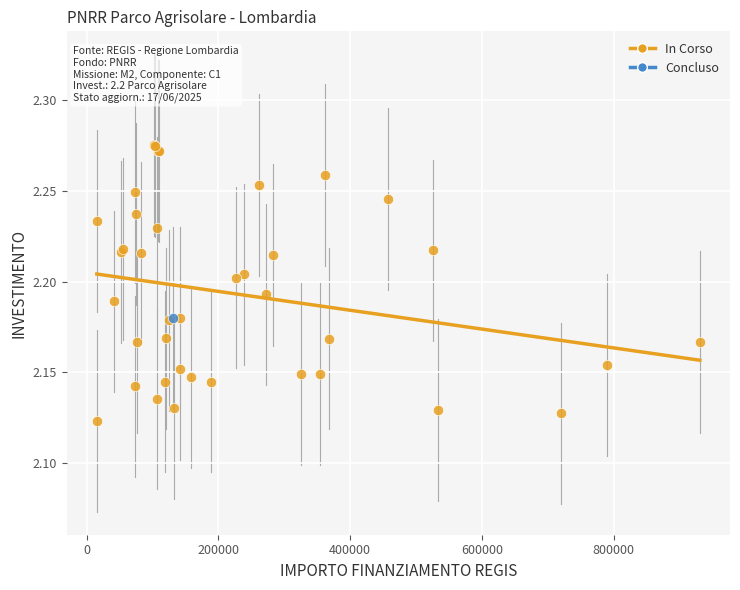

What are all the series names shown in the legend?

In Corso, Concluso